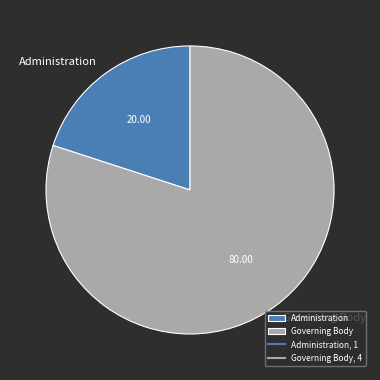

Which category has the biggest portion of the pie?

Governing Body